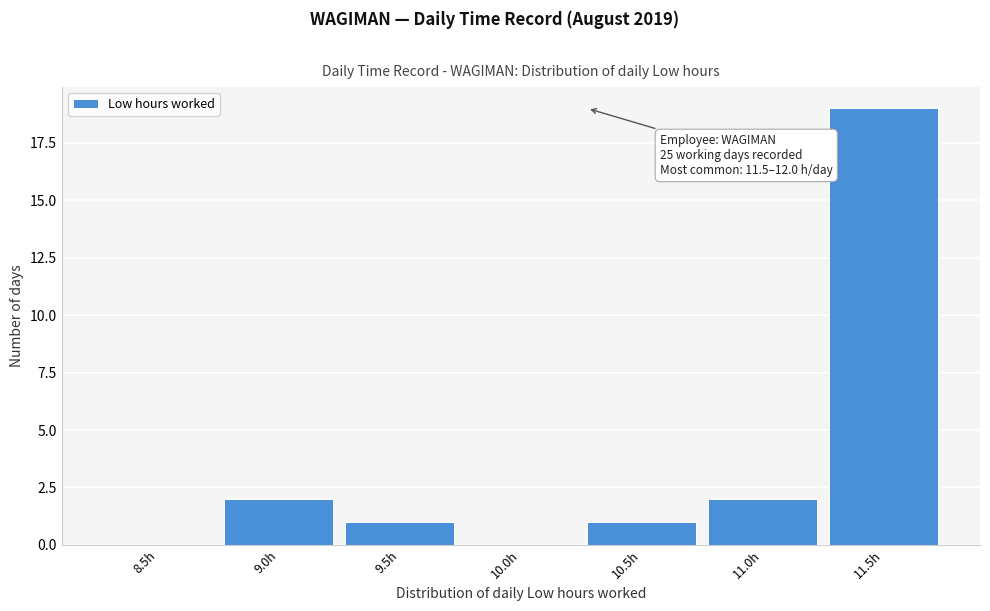

Reading right to left, transcribe all the data shown in this chart.

11.5h=19	11.0h=2	10.5h=1	10.0h=0	9.5h=1	9.0h=2	8.5h=0